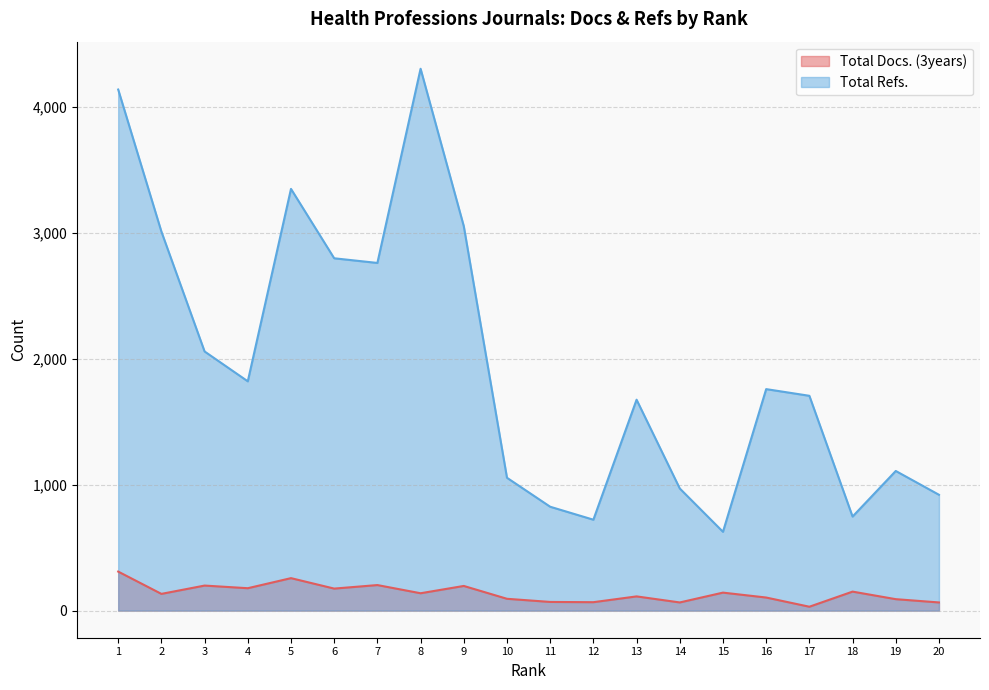

How many categories are shown in the chart?

20